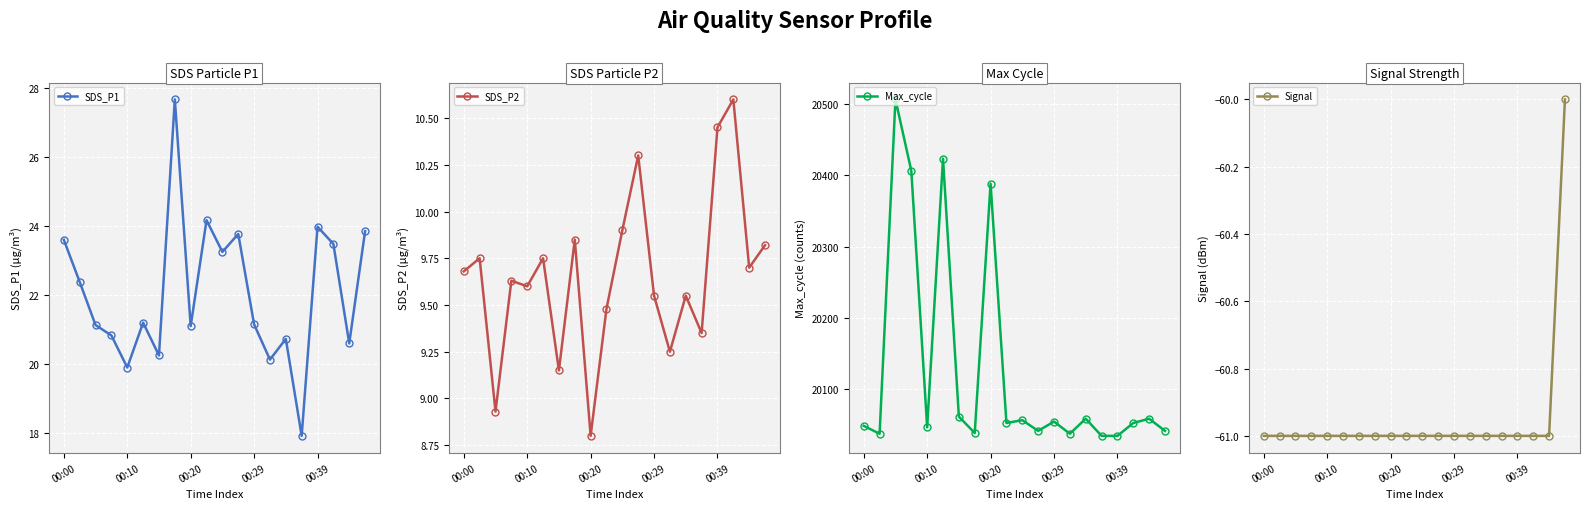

What is the difference between the maximum and second lowest values in the Max_cycle series?

471